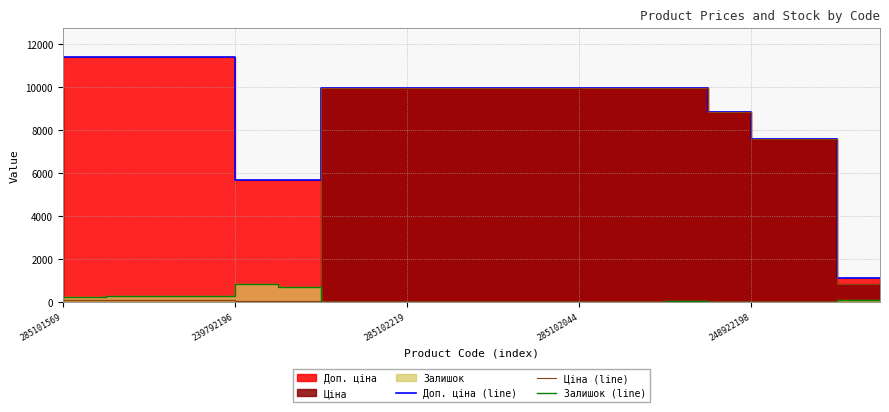

Which series ends up on top after the final intersection of Залишок (line) and Ціна (line)?

Ціна (line)